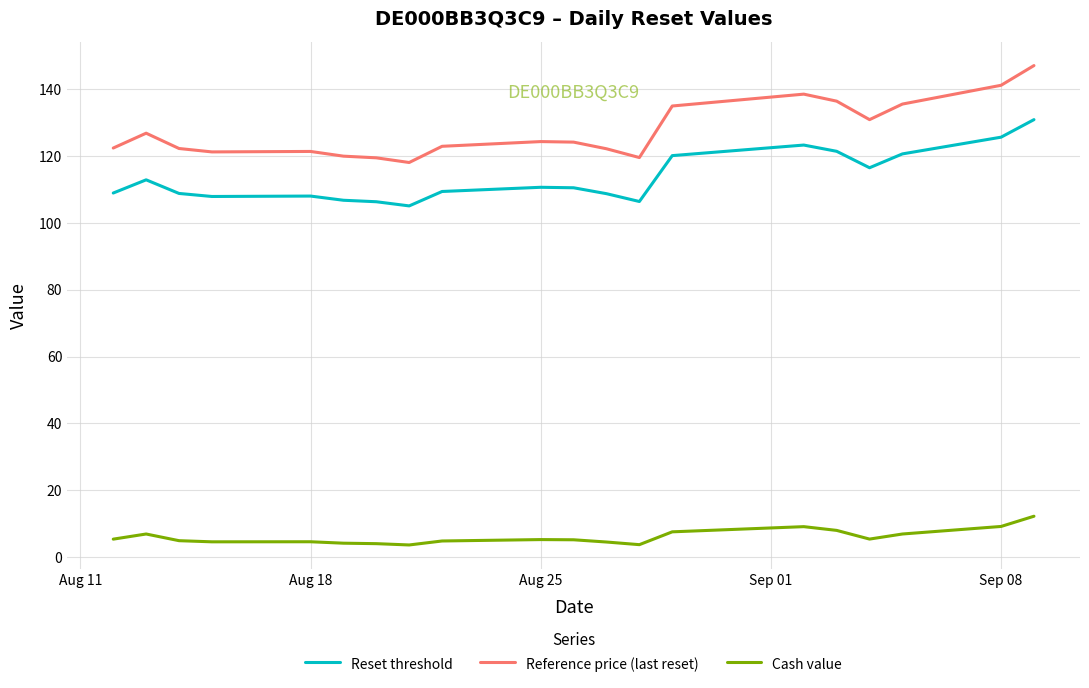

What is the difference between the second highest and minimum values in the Reset threshold series?

20.6